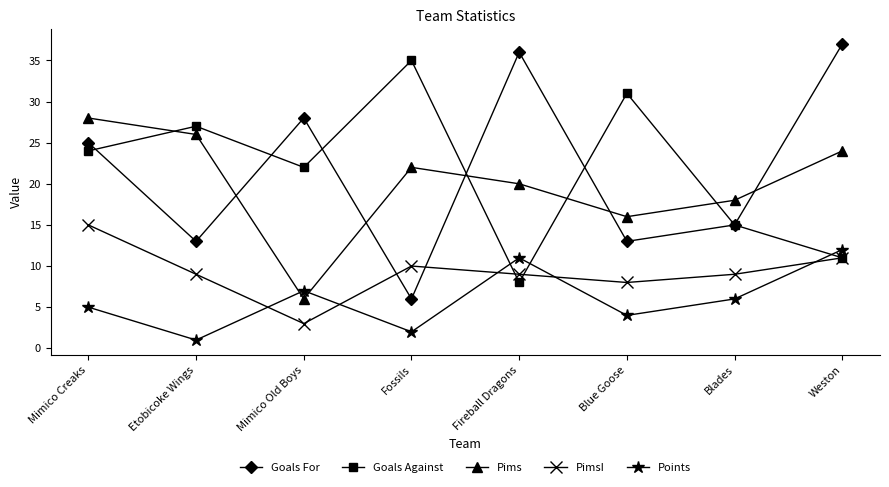

Which series has the largest range (max minus min)?

Goals For